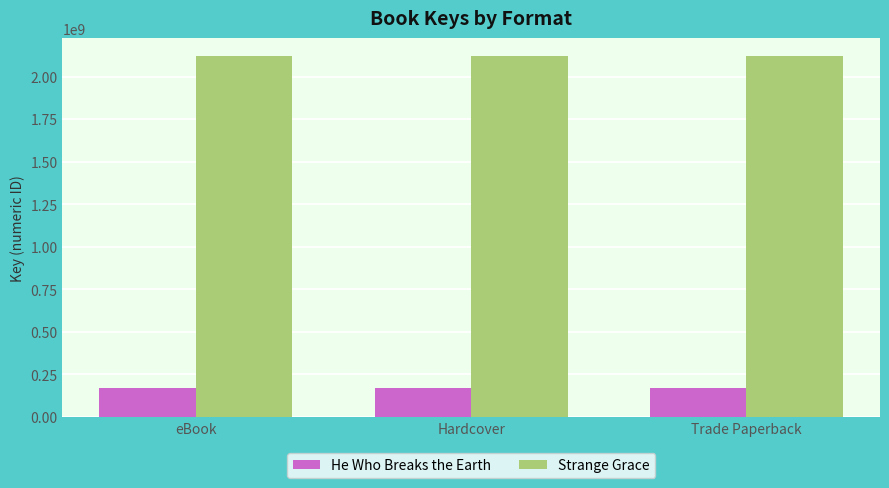

Rank the series by their maximum value, from highest to lowest.

Strange Grace, He Who Breaks the Earth